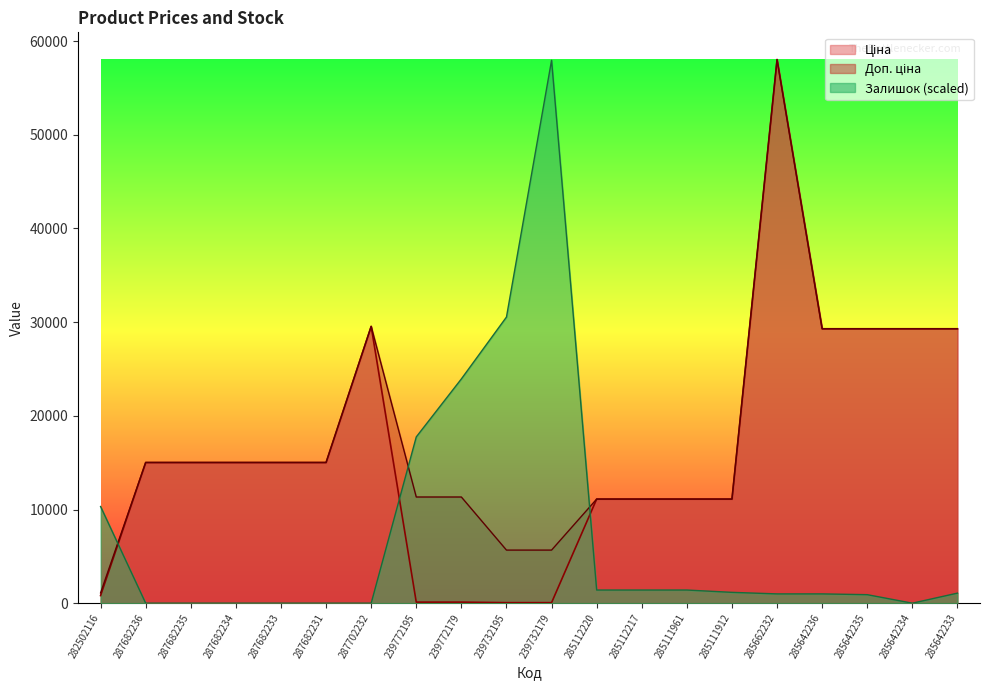

Reading left to right, extract all data points from this chart.

Ціна: 813.0	15019.2	15019.2	15019.2	15019.2	15019.2	29548.9	113.3	113.3	56.7	56.7	11113.6	11113.6	11113.6	11113.6	58037.0	29294.9	29294.9	29294.9	29294.9
Доп. ціна: 1101.8	15019.2	15019.2	15019.2	15019.2	15019.2	29548.9	11334.0	11334.0	5667.0	5667.0	11113.6	11113.6	11113.6	11113.6	58037.0	29294.9	29294.9	29294.9	29294.9
Залишок: 10319.5	0.0	0.0	0.0	0.0	0.0	0.0	17749.6	23941.3	30545.8	57954.5	1403.5	1403.5	1403.5	1155.8	990.7	990.7	908.1	0.0	1073.2